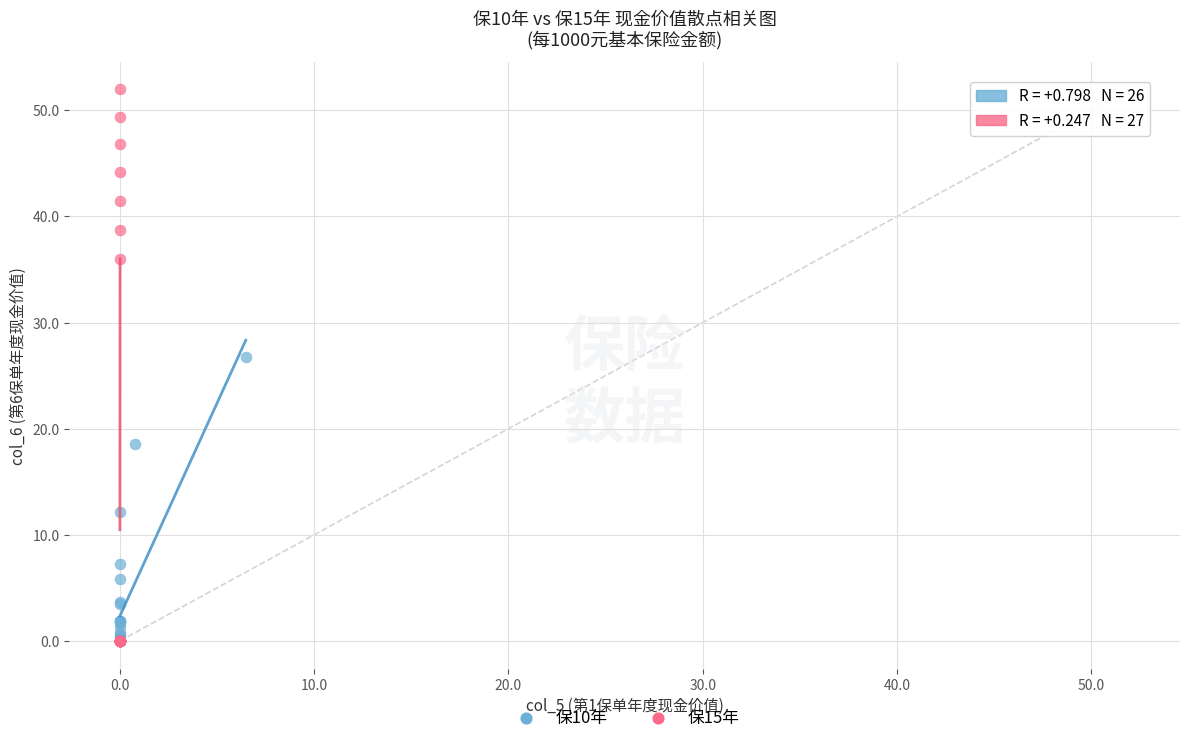

What are all the series names shown in the legend?

保10年, 保15年